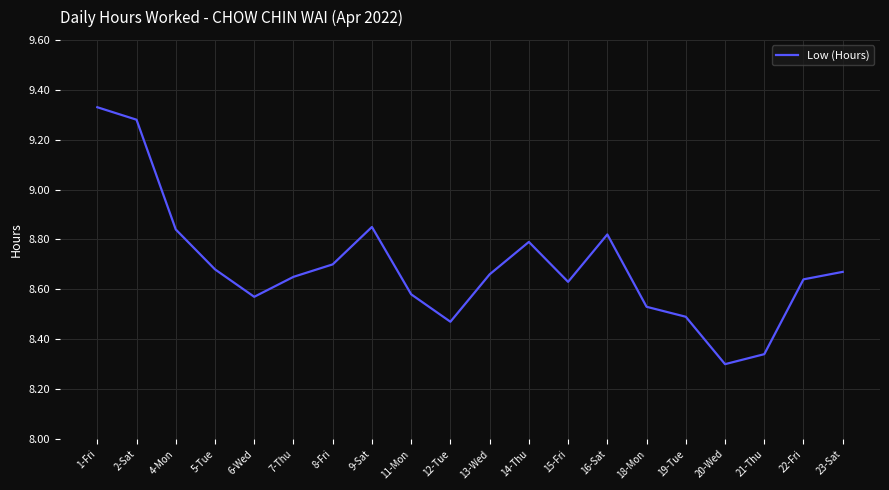

Which category has the highest value across all series?

1-Fri